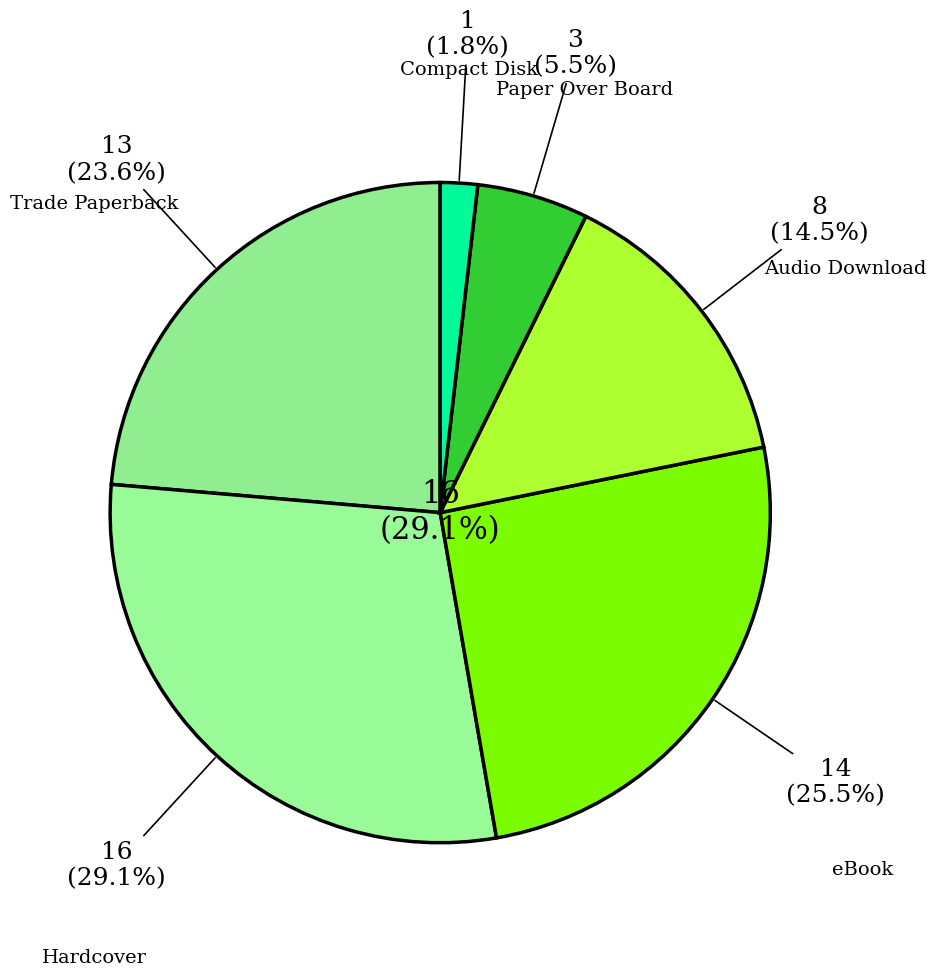

Approximately how many times larger is the value at Audio Download compared to Paper Over Board?

2.7